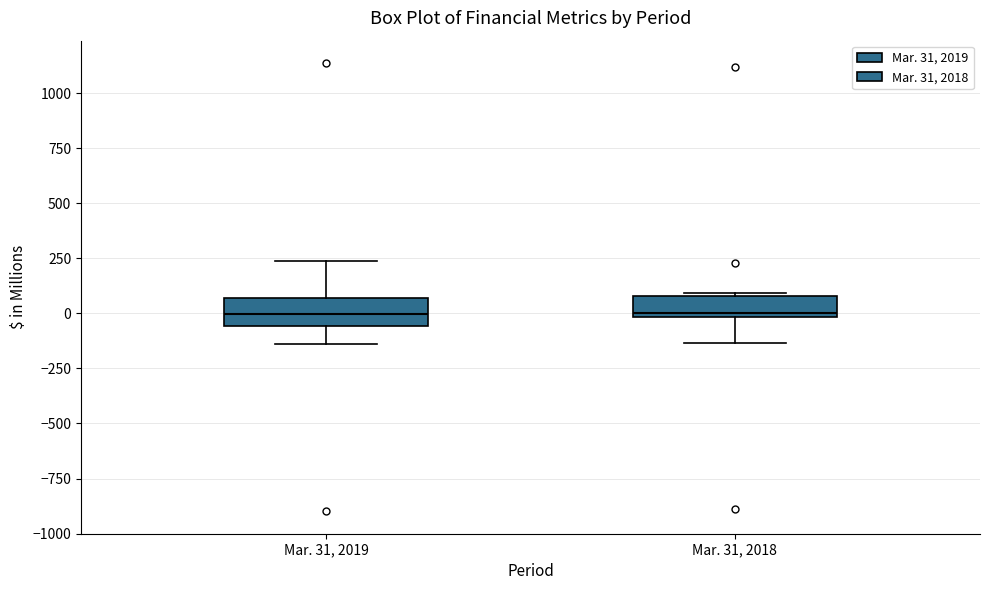

Reading left to right, read every box against the y-axis: the position of its median line, the range the box covers, and the ends of its whiskers. The values are not printed on the chart, so give them approximately, as read against the axis.

Mar. 31, 2019: median 0, box -50 to 50, whiskers -150 to 250
Mar. 31, 2018: median 0 (just above the box's lower edge), box 0 to 100, whiskers -150 to 100